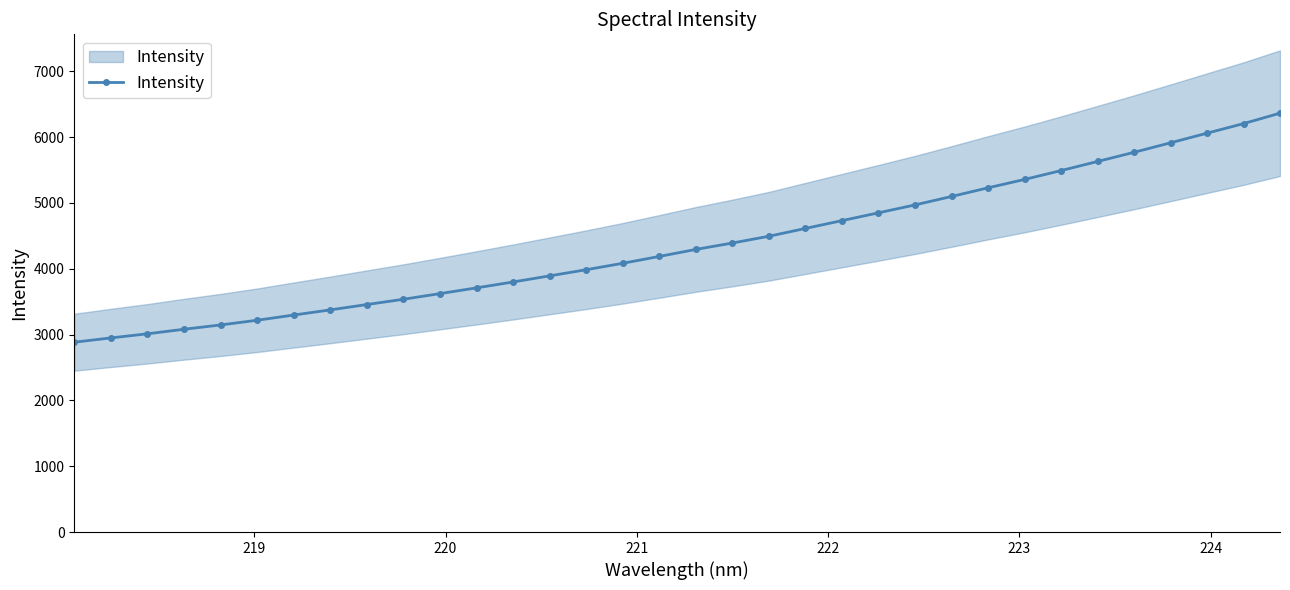

What is the average value?

4374.0